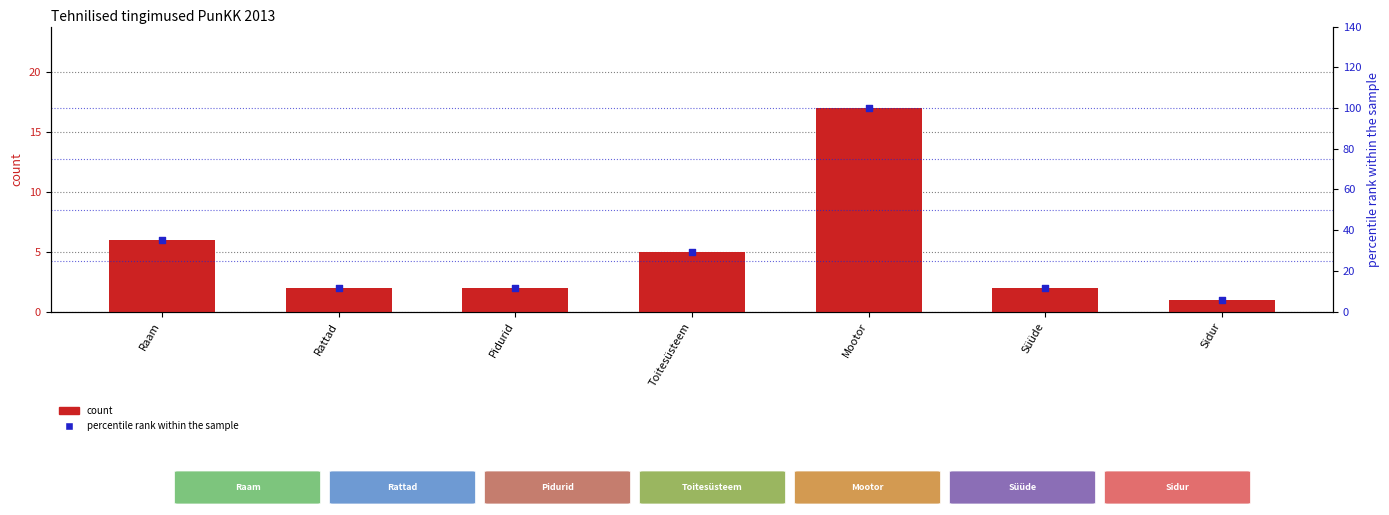

Is the value of count at Raam greater than the value of percentile rank within the sample at Süüde?

No